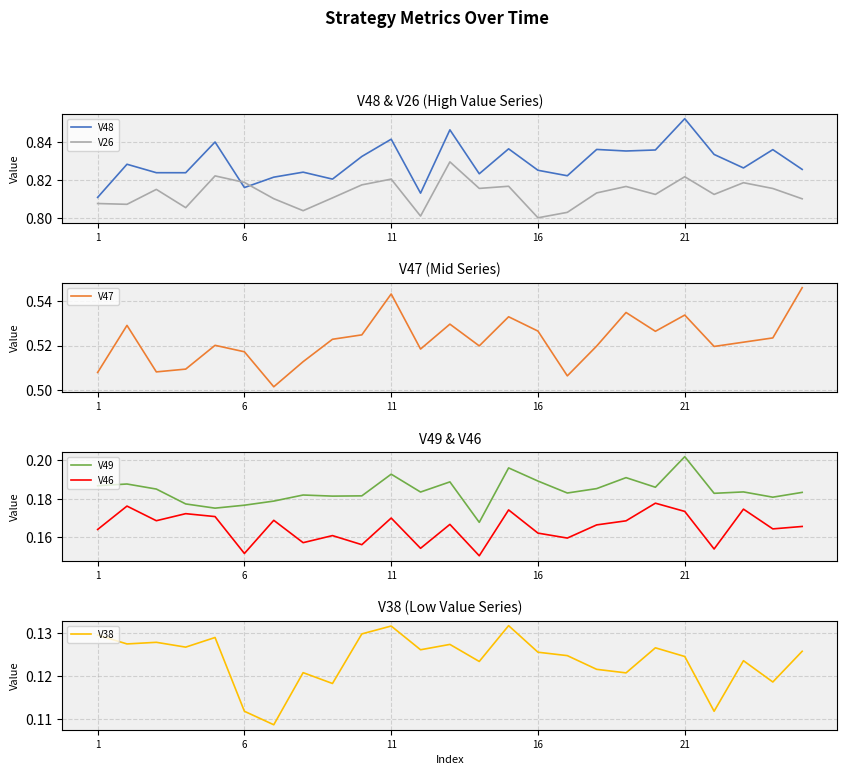

What is the minimum value for V48?

0.8